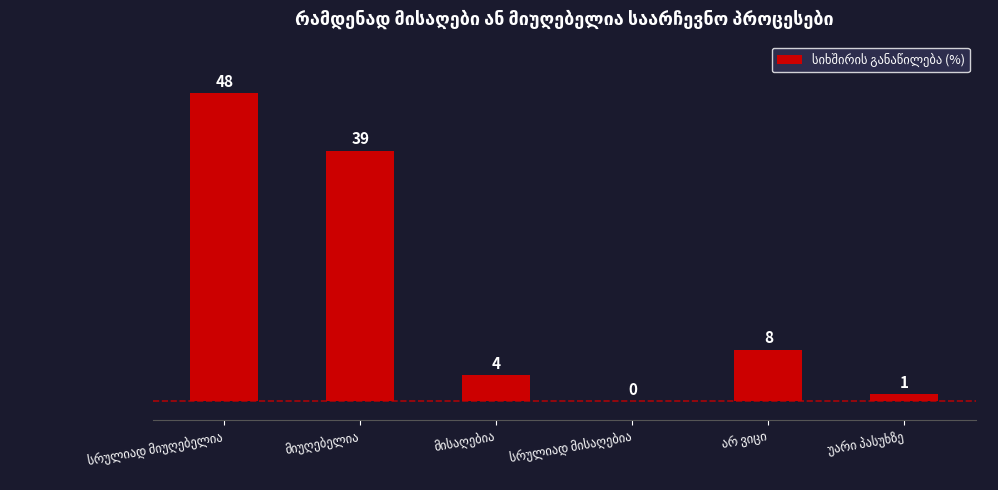

What is the sum of all values?

100